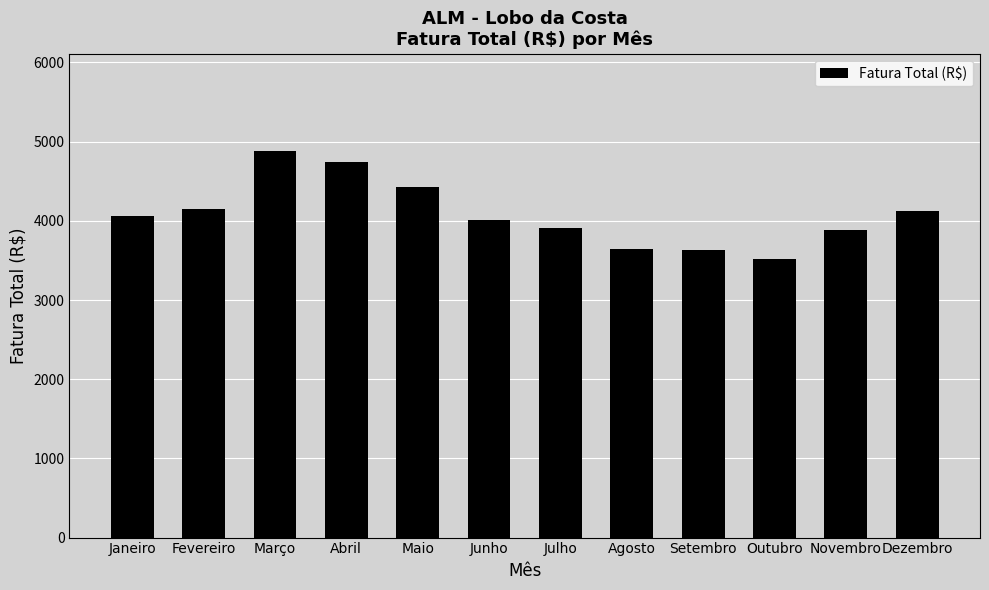

True or false: the data shows 5435.3 at Novembro.

False